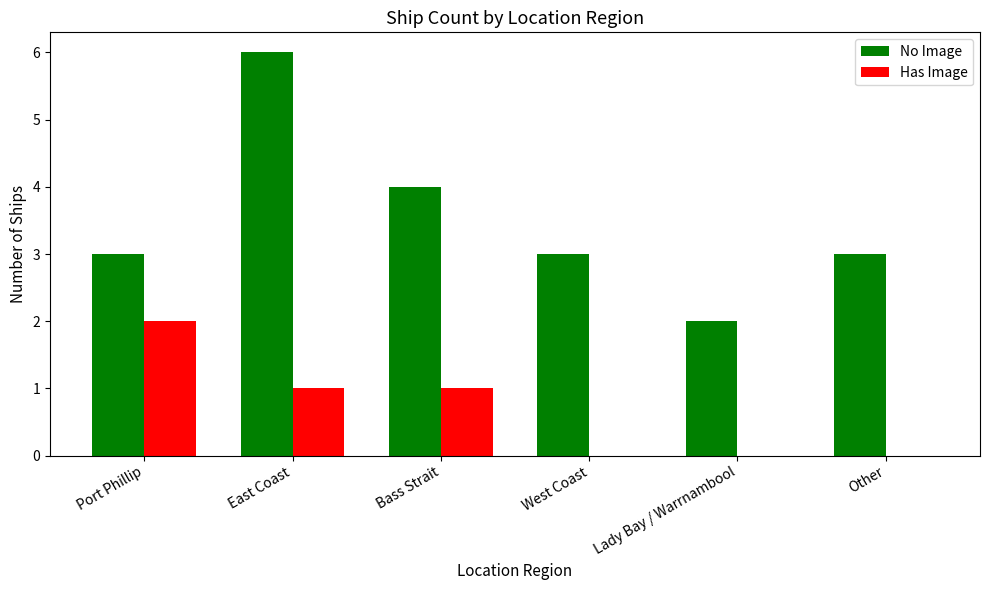

Is it true that Has Image equals 0 at West Coast?

True